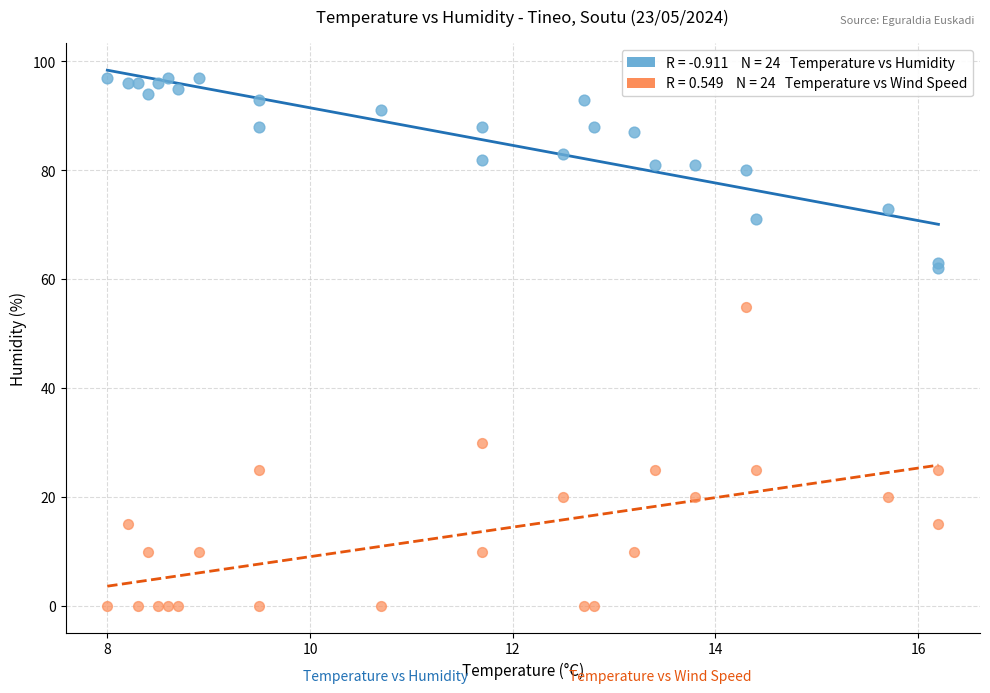

Across all series, what Y value is closest to 48?

55